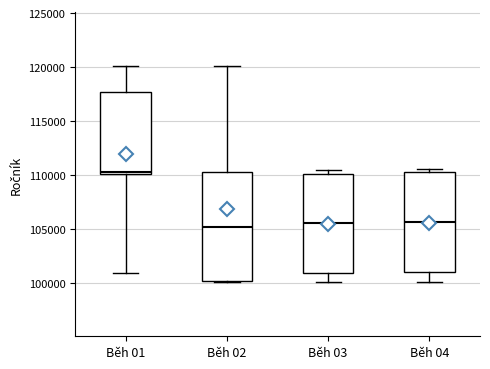

Which box is the tallest, from its lower edge to its upper edge?

Běh 02